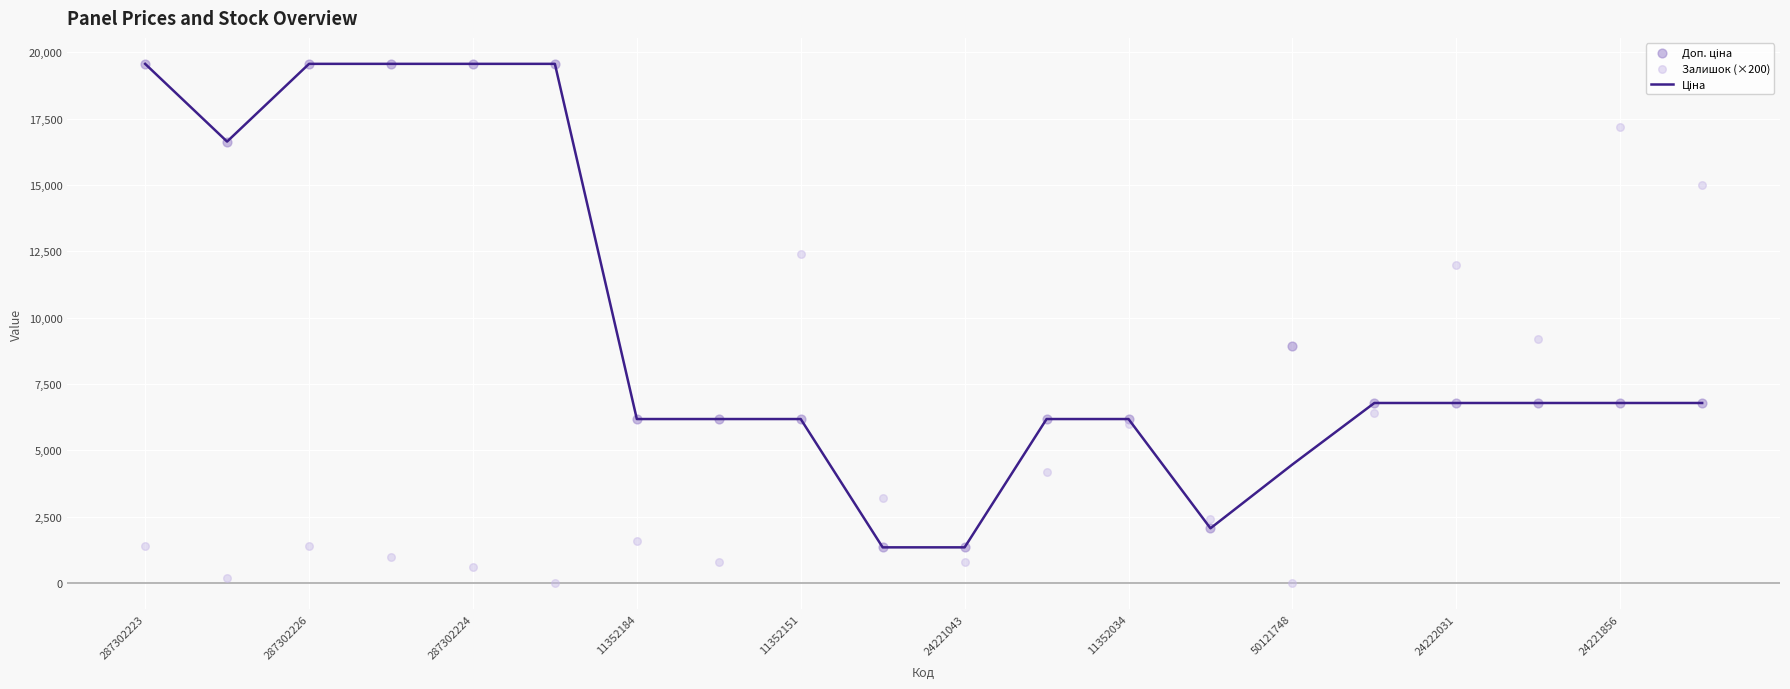

Which series reaches the minimum Y coordinate?

Залишок (×200)